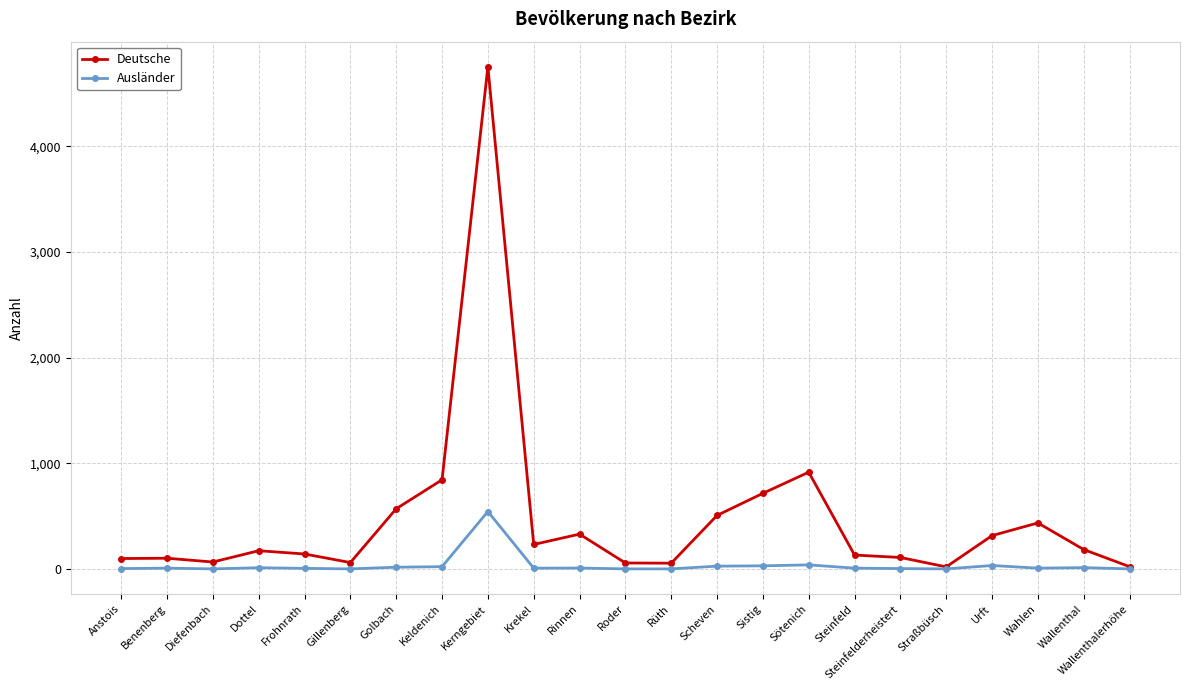

At which label is Deutsche closest to 2385?

Sötenich